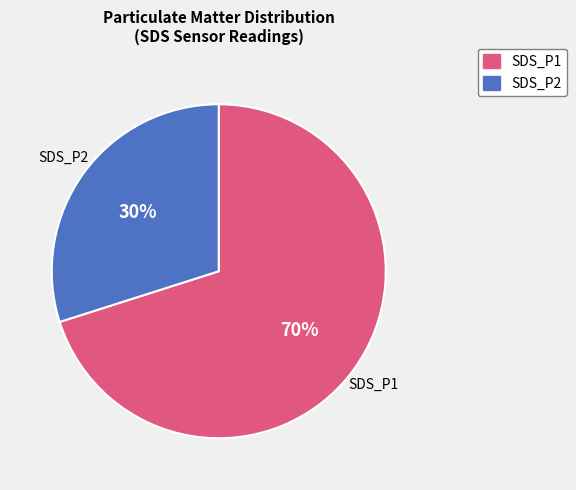

To the nearest percent, what portion does SDS_P2 represent?

30%